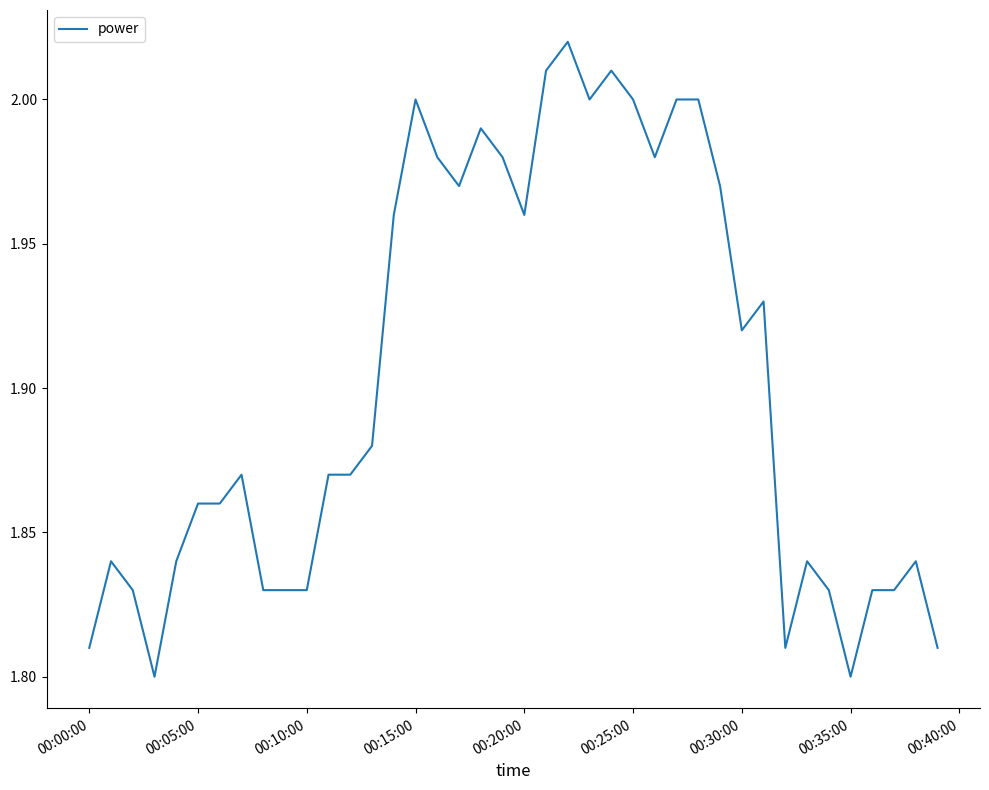

What is the ratio of the value at 00:10:00 to the value at 00:30:00?

1.0